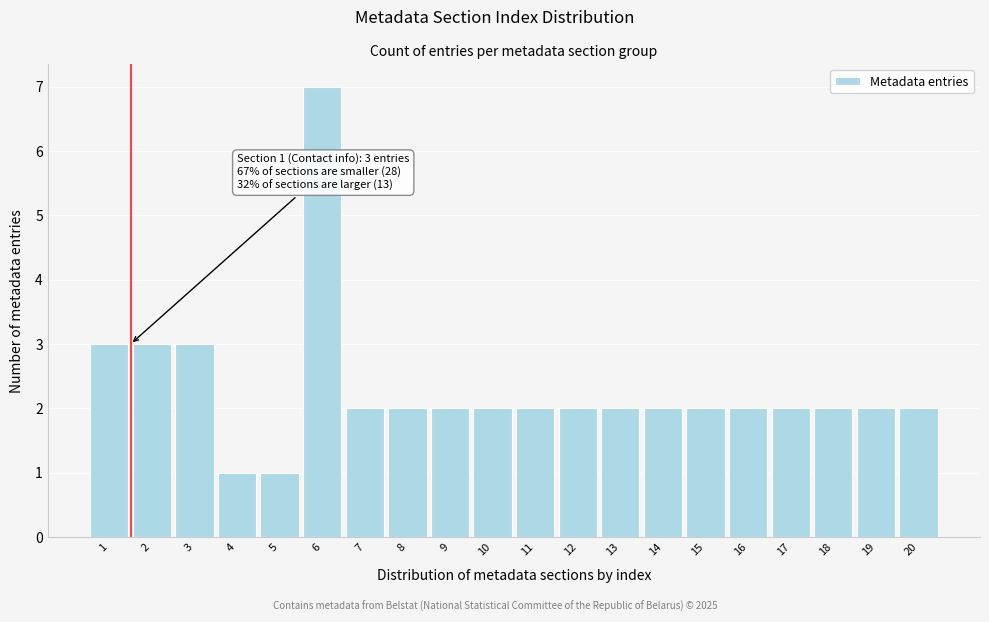

Reading left to right, what are all the values shown in this chart?

3	3	3	1	1	7	2	2	2	2	2	2	2	2	2	2	2	2	2	2